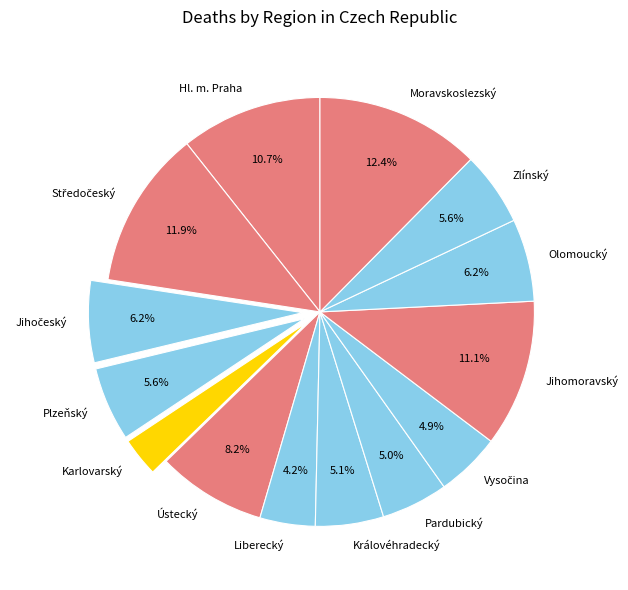

Between Jihomoravský and Moravskoslezský, which is larger?

Moravskoslezský